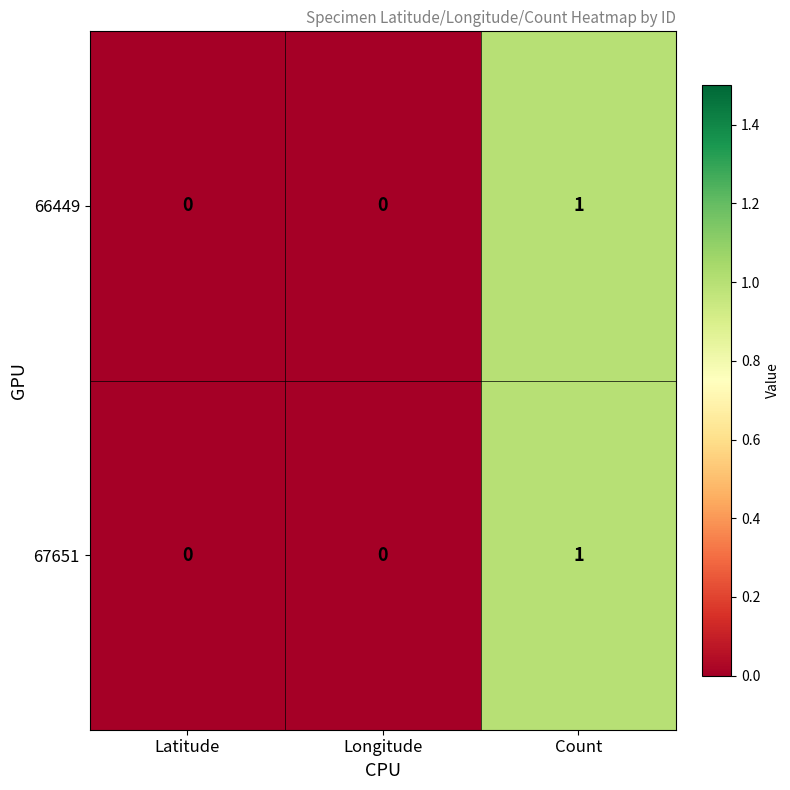

The 67651 series shows -1 at Longitude. True or false?

False